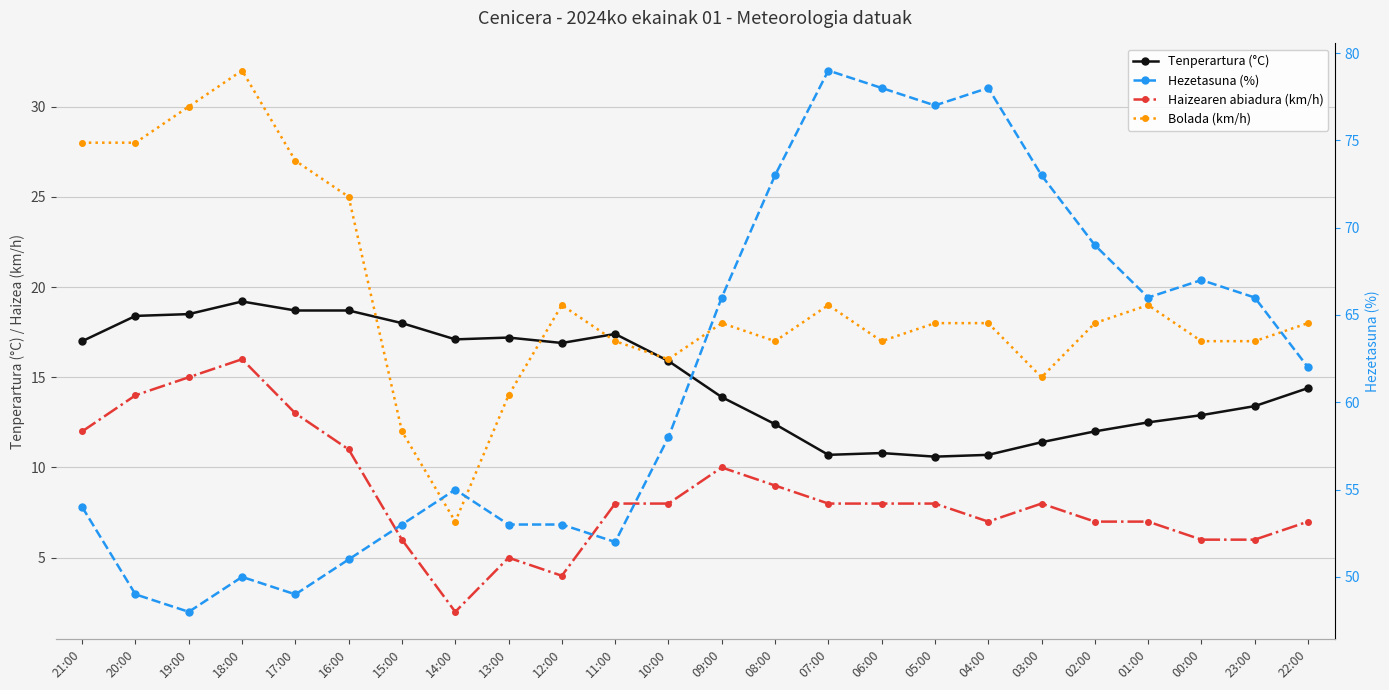

Rank the series by their maximum value, from lowest to highest.

Haizearen abiadura (km/h), Tenperartura (°C), Bolada (km/h), Hezetasuna (%)